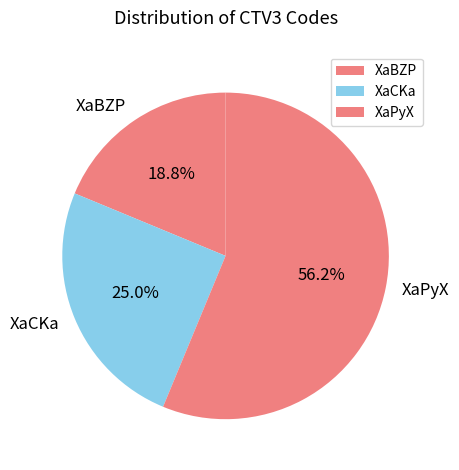

To the nearest percent, what is the average slice percentage?

33%